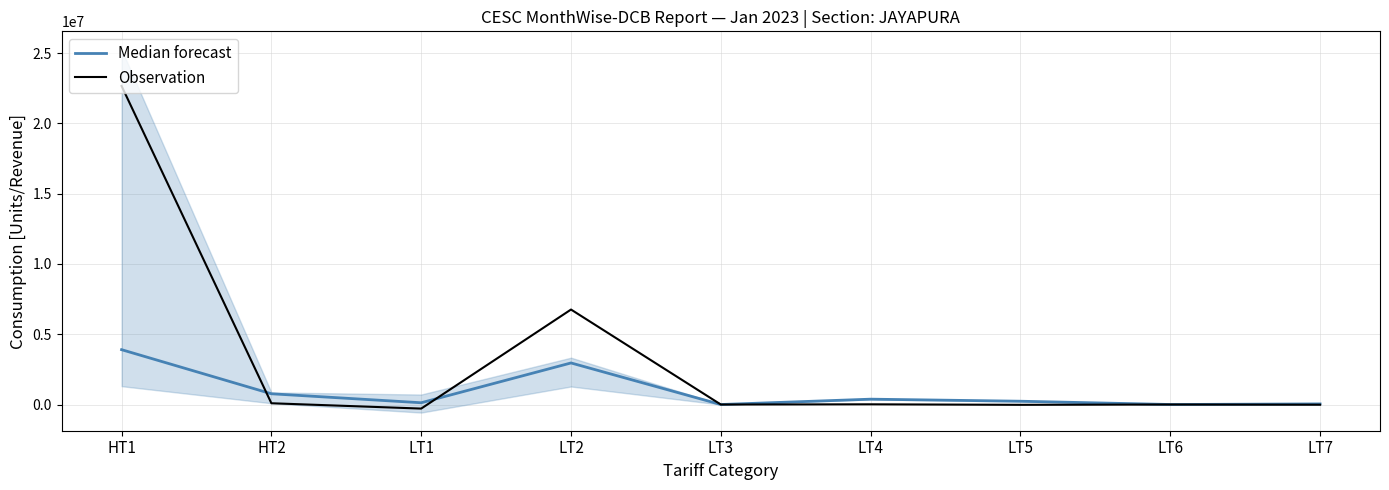

Where is Observation nearest to the value 11186691?

LT2